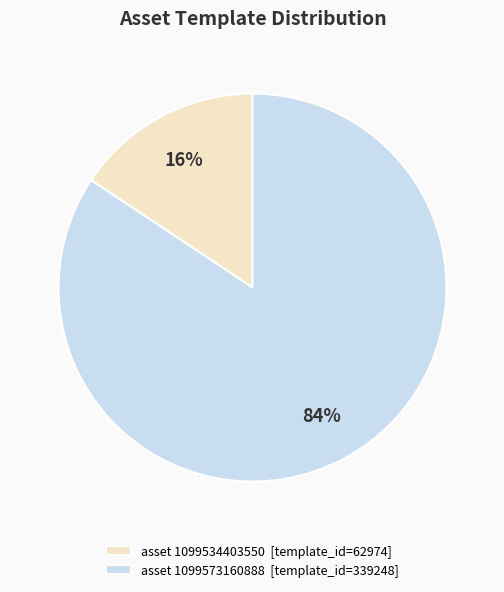

Is there a majority slice in this chart?

Yes